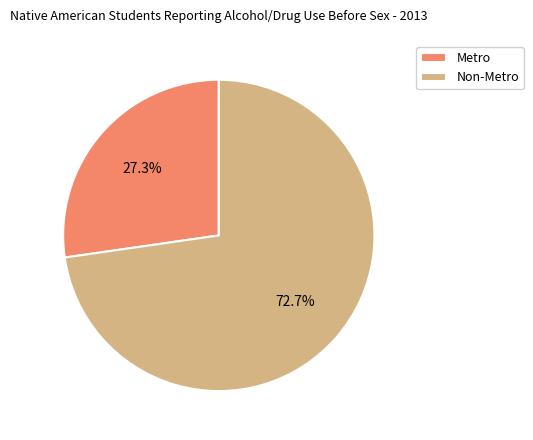

Which has a higher value, Metro or Non-Metro?

Non-Metro